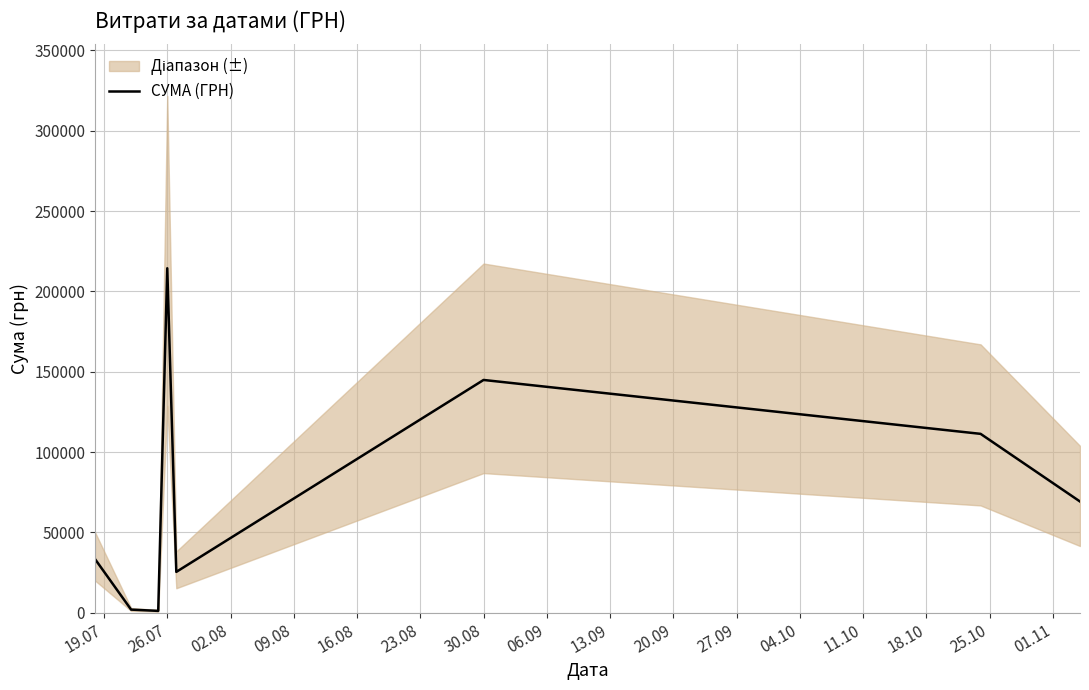

The value of СУМА (ГРН) at 26.07 is 89583.6. True or false?

False